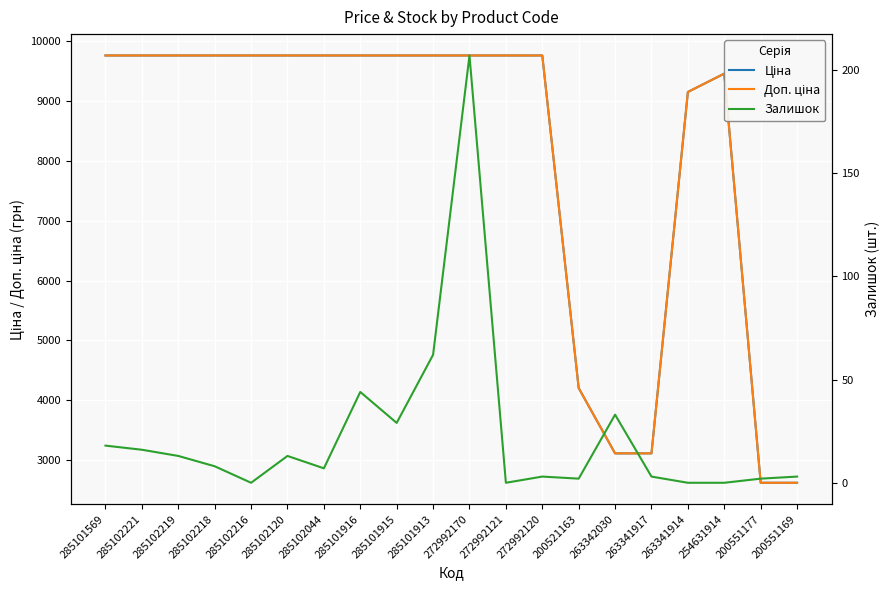

What is the difference between the second highest and second lowest values in the Ціна series?

7143.1